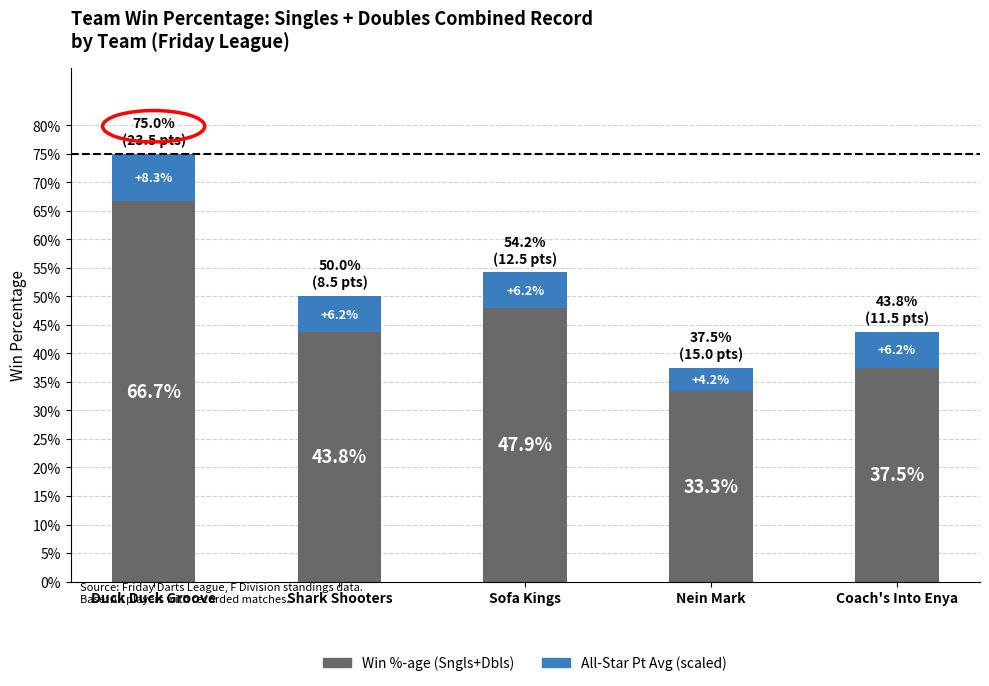

True or false: All-Star Pt Avg (scaled) has a value of 0.1 at Sofa Kings.

True